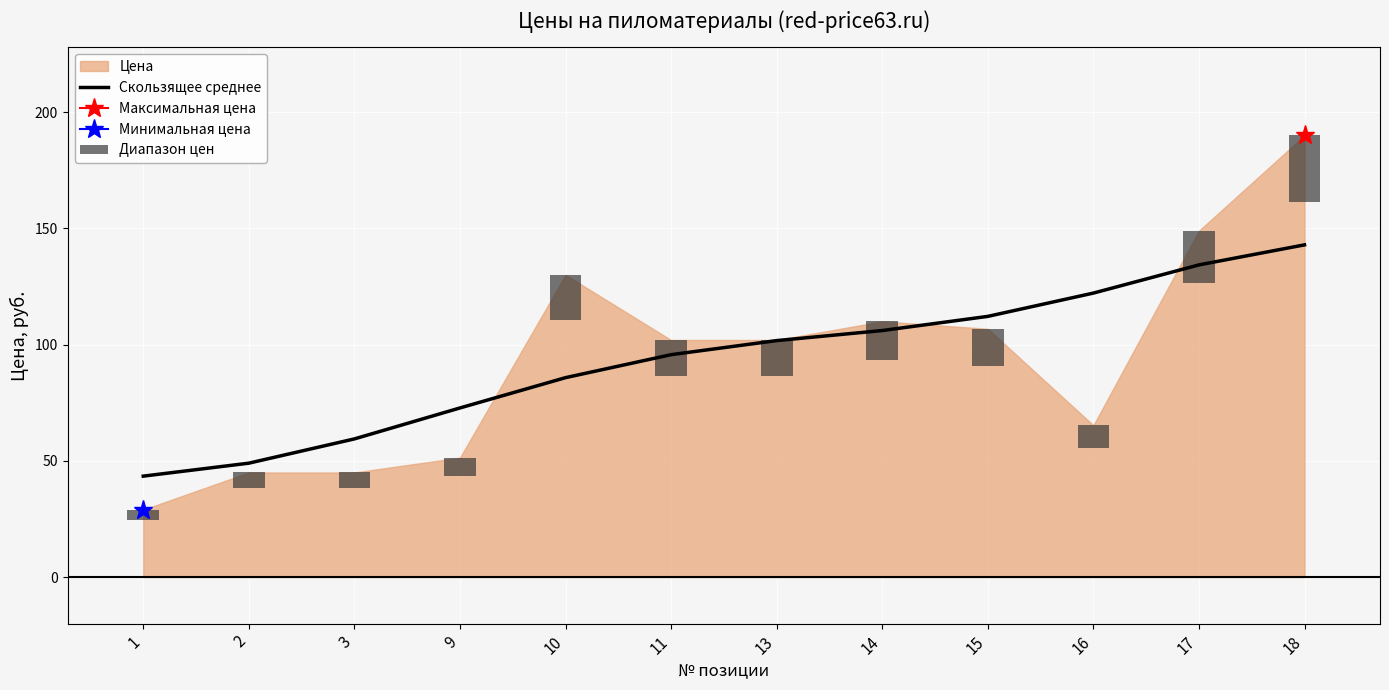

Read the Диапазон цен value at 3.

6.8